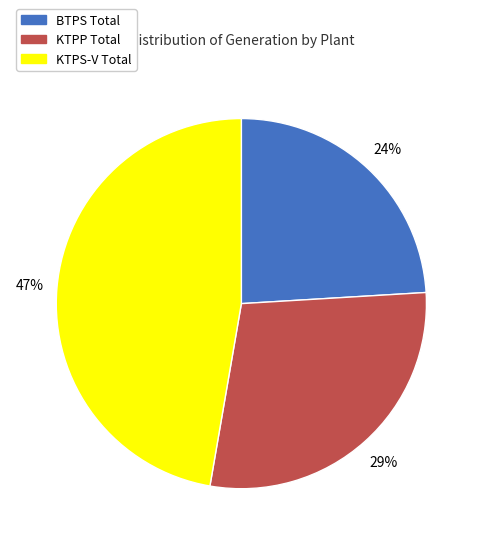

Rank the categories by value from highest to lowest.

KTPS-V Total, KTPP Total, BTPS Total